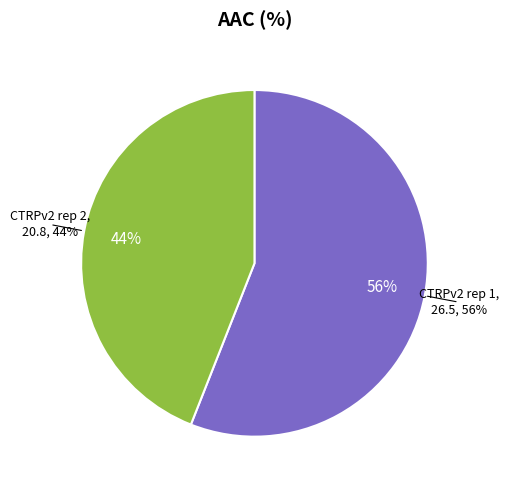

Approximately how many times larger is the value at CTRPv2 rep 2 compared to CTRPv2 rep 1?

0.8